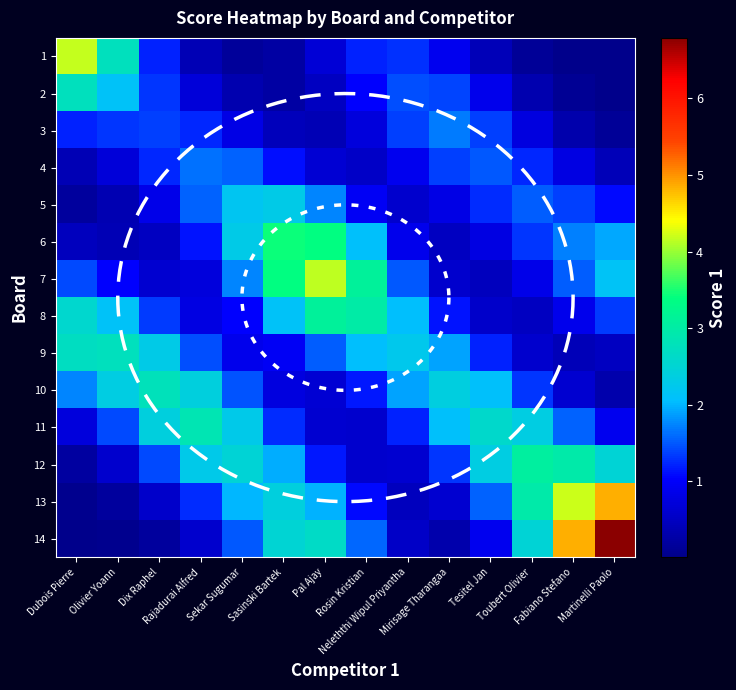

At how many categories does at least one series exceed 5?

1